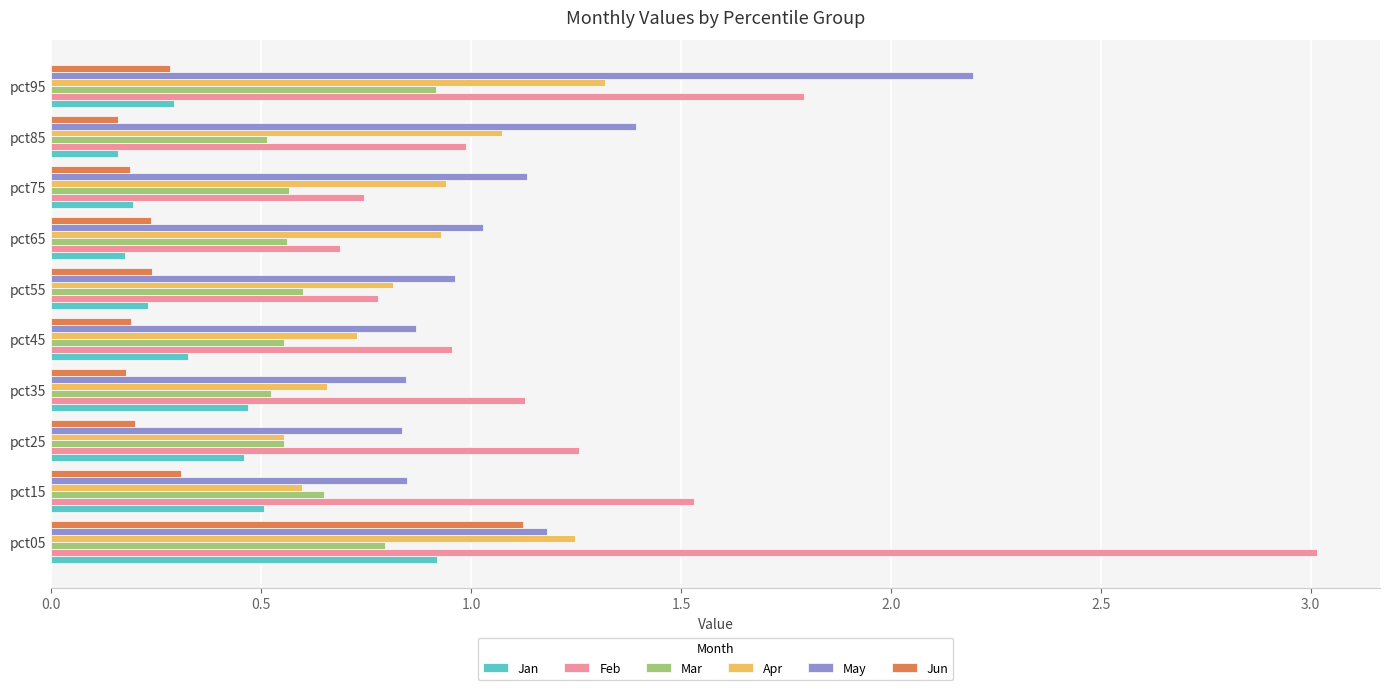

The value of Mar at pct45 is 0.6. True or false?

True